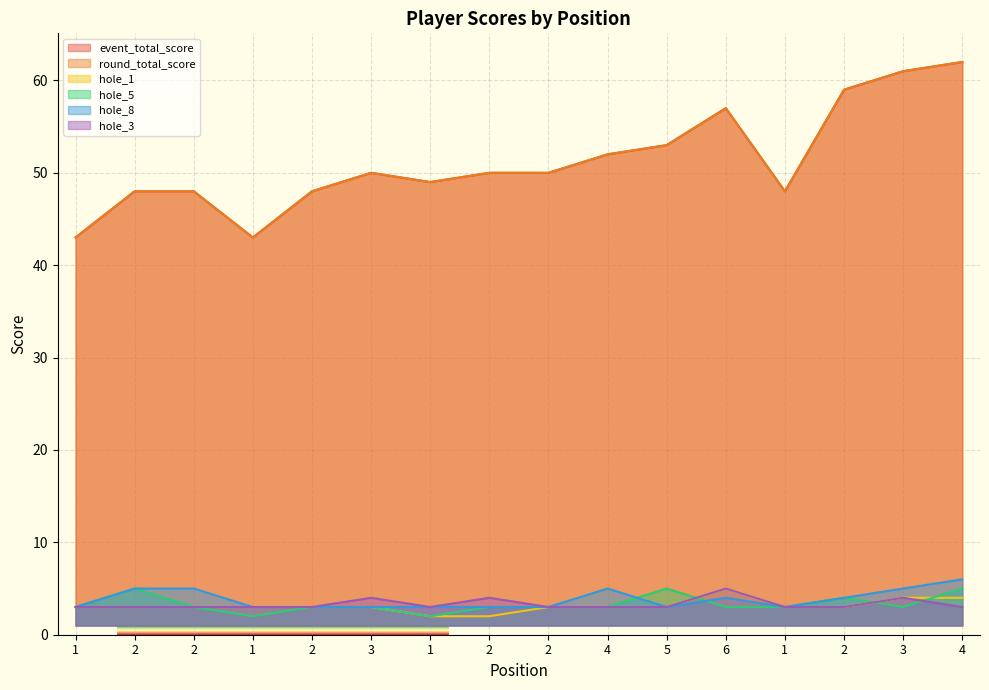

Which series has the widest spread of values?

event_total_score